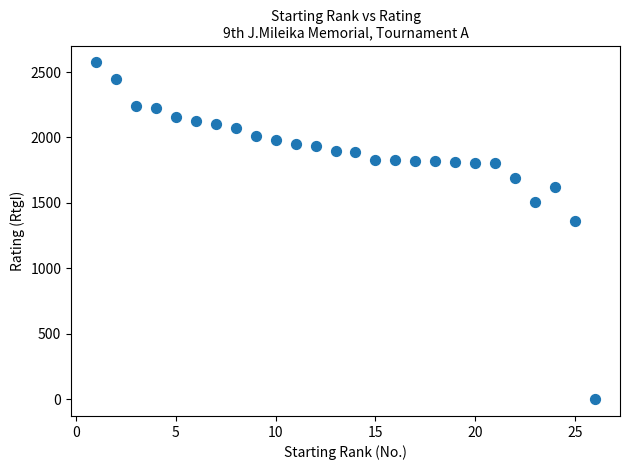

What Y value in the scatter plot is closest to 1287?

1363